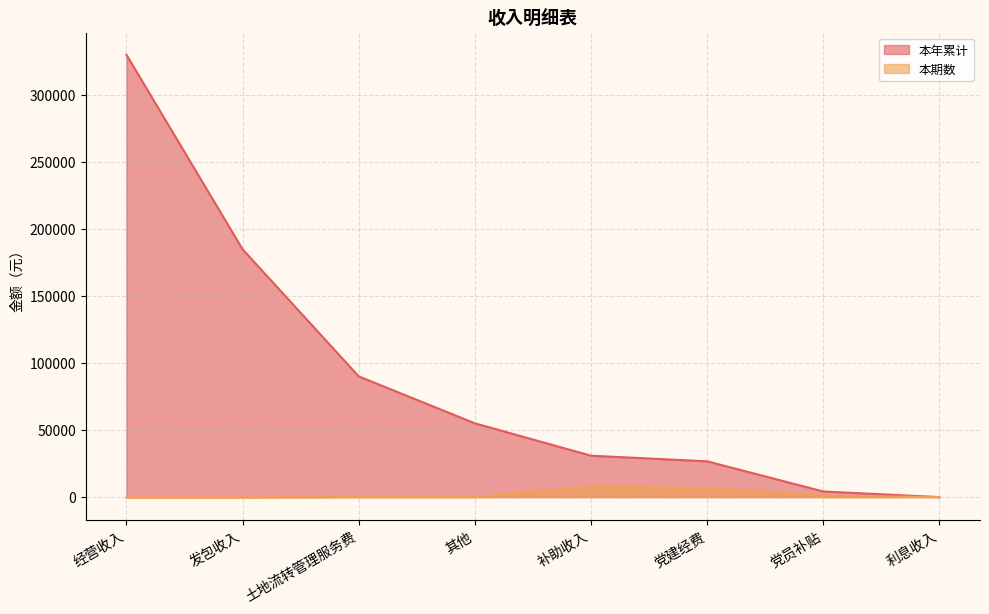

What is the label of the 4th point from the left?

其他